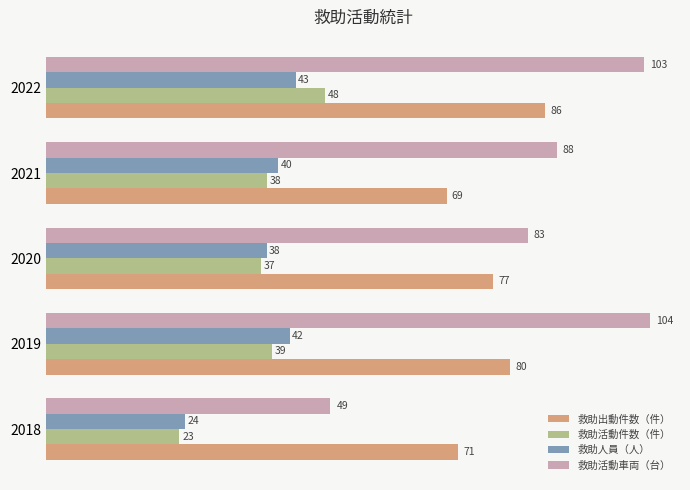

What is the difference between the second highest and minimum values in the 救助出動件数（件） series?

11